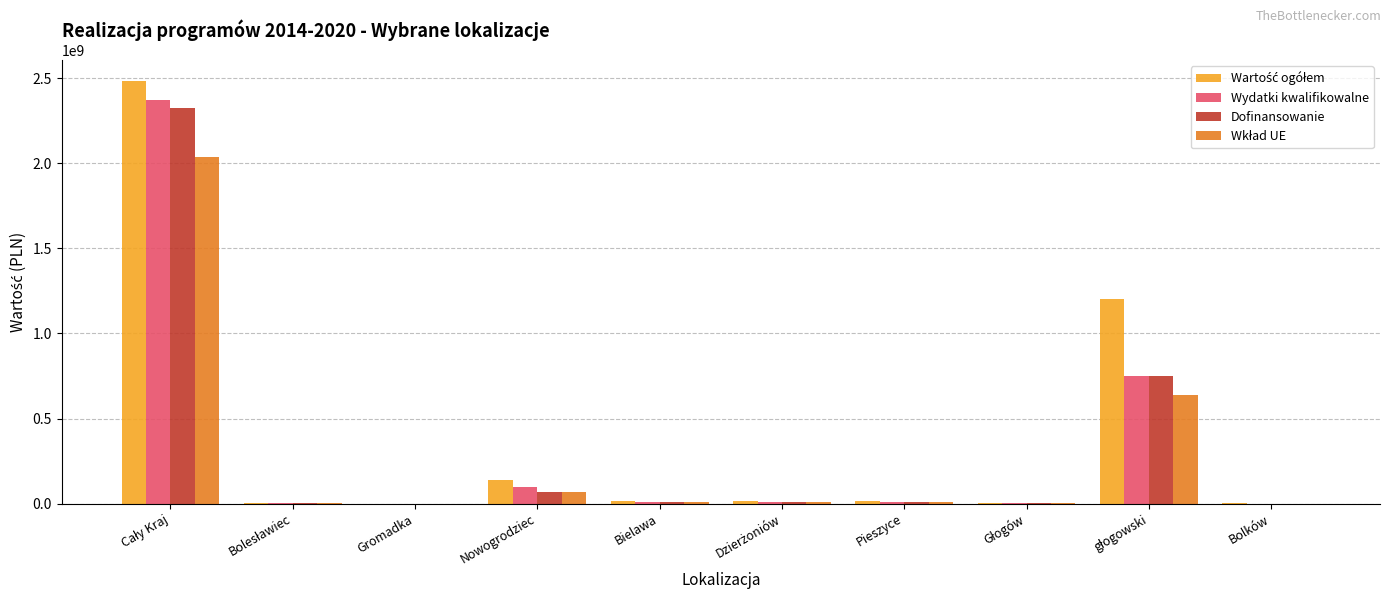

What is the greatest value displayed?

2481940563.0